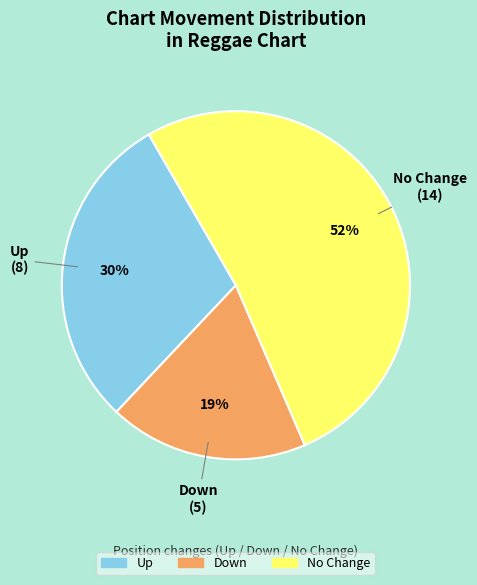

Is there any slice that represents more than half of the pie?

Yes